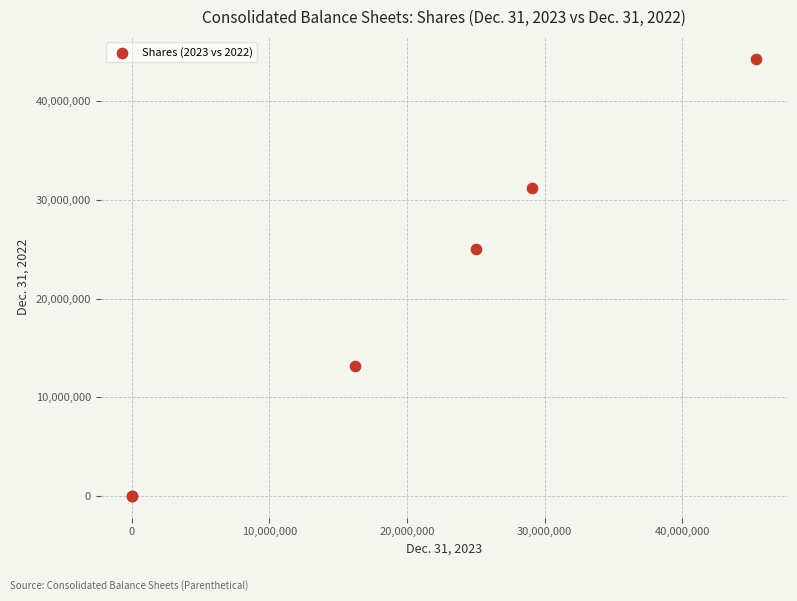

What Y value in the scatter plot is closest to 22163499?

25000000